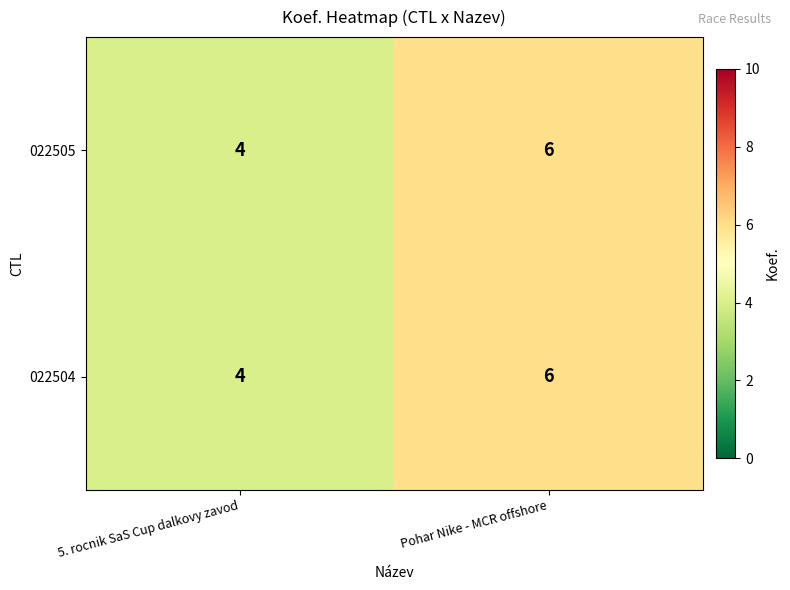

Reading left to right, transcribe all the data shown in this chart.

022505: 4	6
022504: 4	6